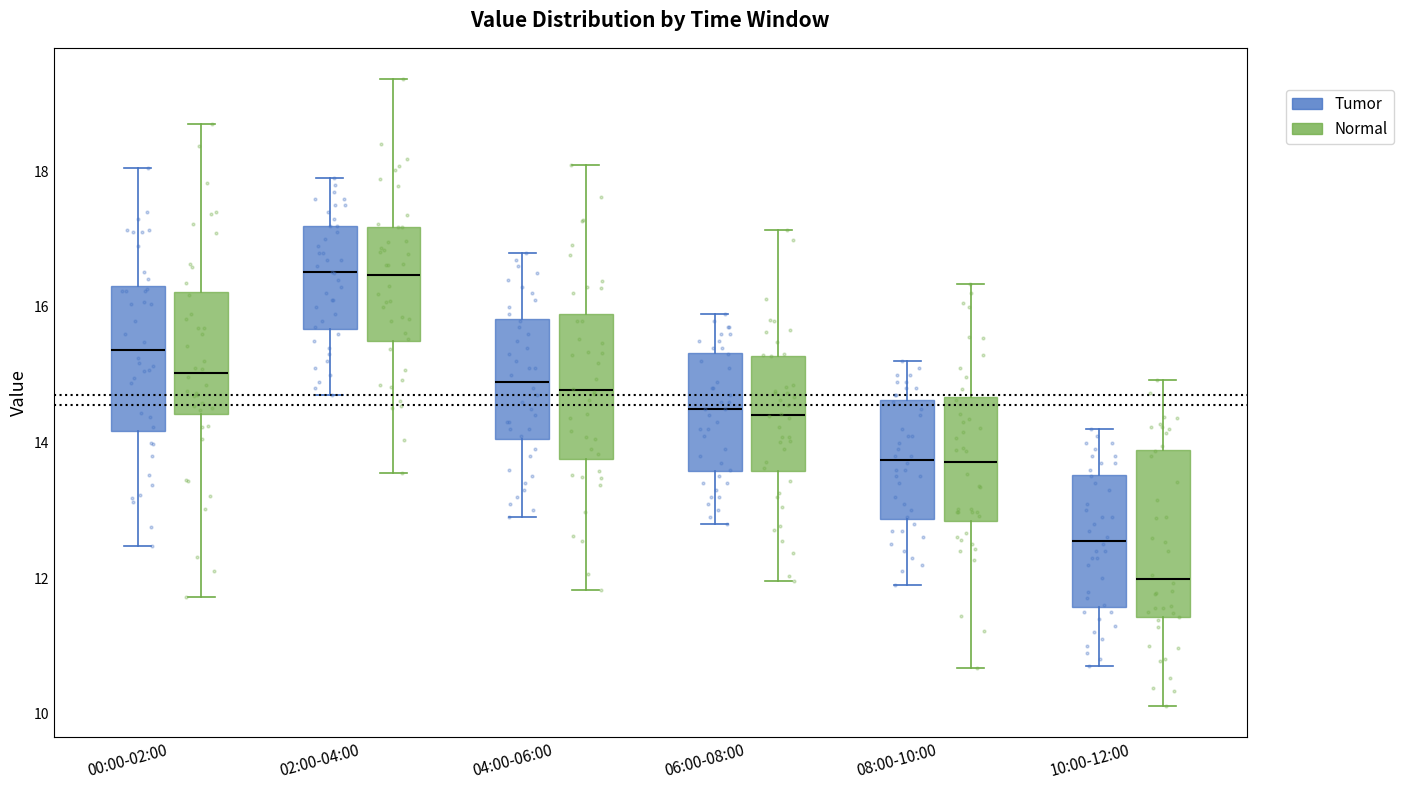

Reading left to right, read every box against the y-axis: the position of its median line, the range the box covers, and the ends of its whiskers. The values are not printed on the chart, so give them approximately, as read against the axis.

00:00-02:00 (Tumor): median 15.4, box 14.2 to 16.4, whiskers 12.4 to 18.0
00:00-02:00 (Normal): median 15.0, box 14.4 to 16.2, whiskers 11.8 to 18.6
02:00-04:00 (Tumor): median 16.6, box 15.6 to 17.2, whiskers 14.8 to 18.0
02:00-04:00 (Normal): median 16.4, box 15.4 to 17.2, whiskers 13.6 to 19.4
04:00-06:00 (Tumor): median 15.0, box 14.0 to 15.8, whiskers 13.0 to 16.8
04:00-06:00 (Normal): median 14.8, box 13.8 to 15.8, whiskers 11.8 to 18.0
06:00-08:00 (Tumor): median 14.6, box 13.6 to 15.4, whiskers 12.8 to 16.0
06:00-08:00 (Normal): median 14.4, box 13.6 to 15.2, whiskers 12.0 to 17.2
08:00-10:00 (Tumor): median 13.8, box 12.8 to 14.6, whiskers 12.0 to 15.2
08:00-10:00 (Normal): median 13.8, box 12.8 to 14.6, whiskers 10.6 to 16.4
10:00-12:00 (Tumor): median 12.6, box 11.6 to 13.6, whiskers 10.8 to 14.2
10:00-12:00 (Normal): median 12.0, box 11.4 to 13.8, whiskers 10.2 to 15.0